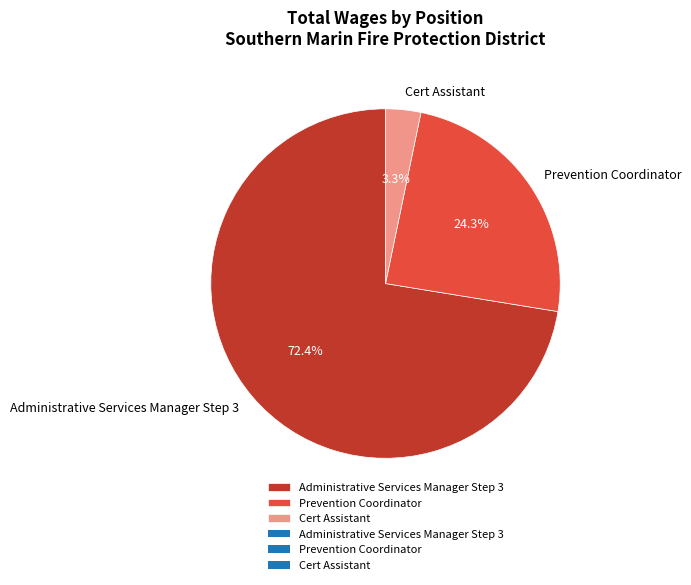

Count the number of slices in the pie.

3